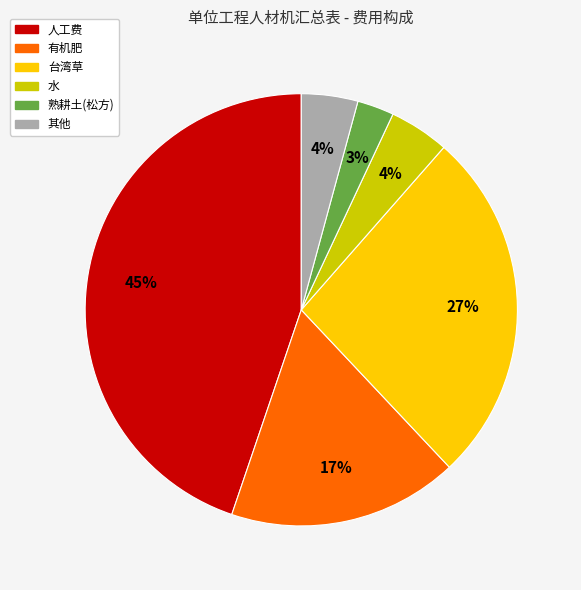

How many slices are in this pie chart?

6